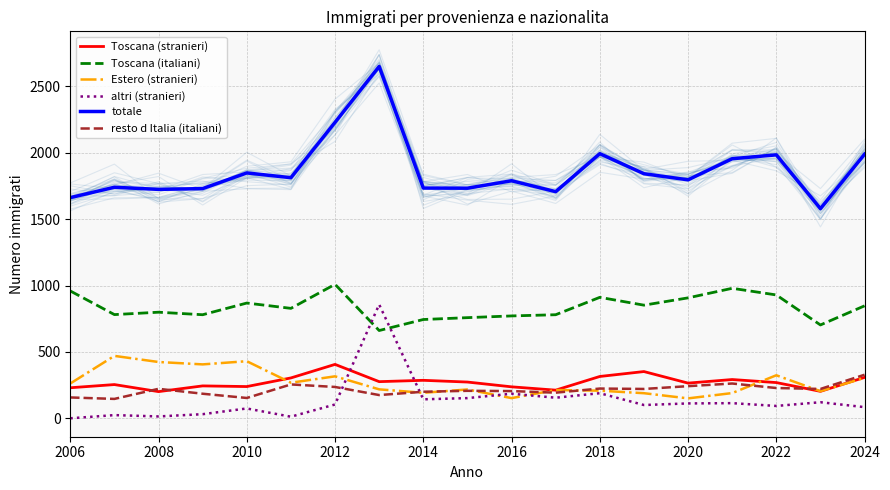

Which label corresponds to the smallest value in the chart?

2006